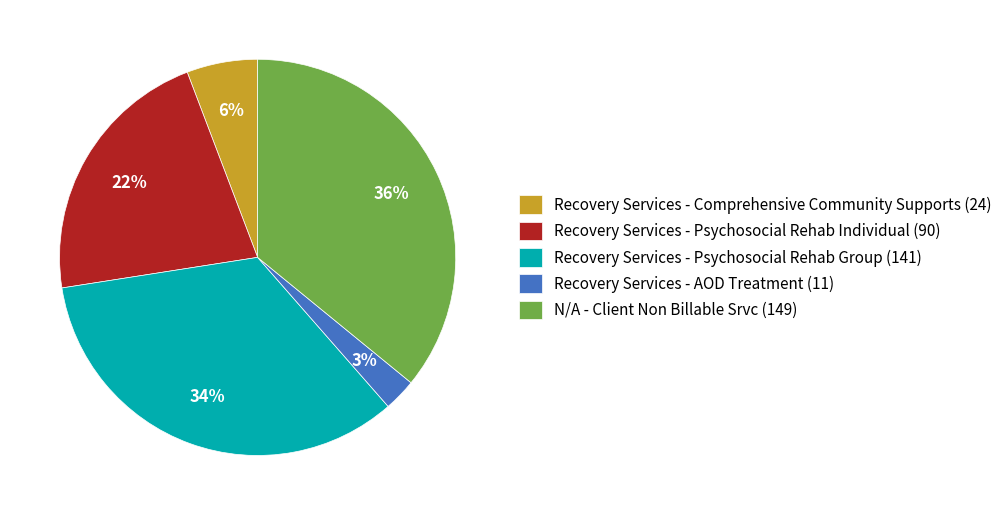

Does any single category account for the majority?

No